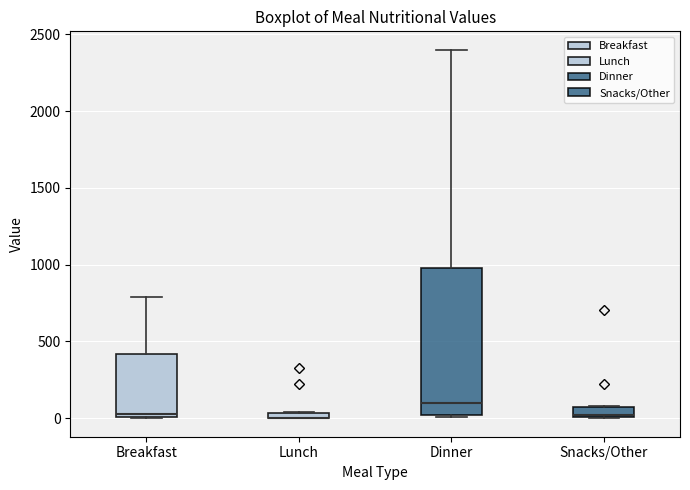

Where does the upper whisker of the box for Breakfast end on the y-axis? The values are not printed on the chart, so give them approximately, as read against the axis.

800